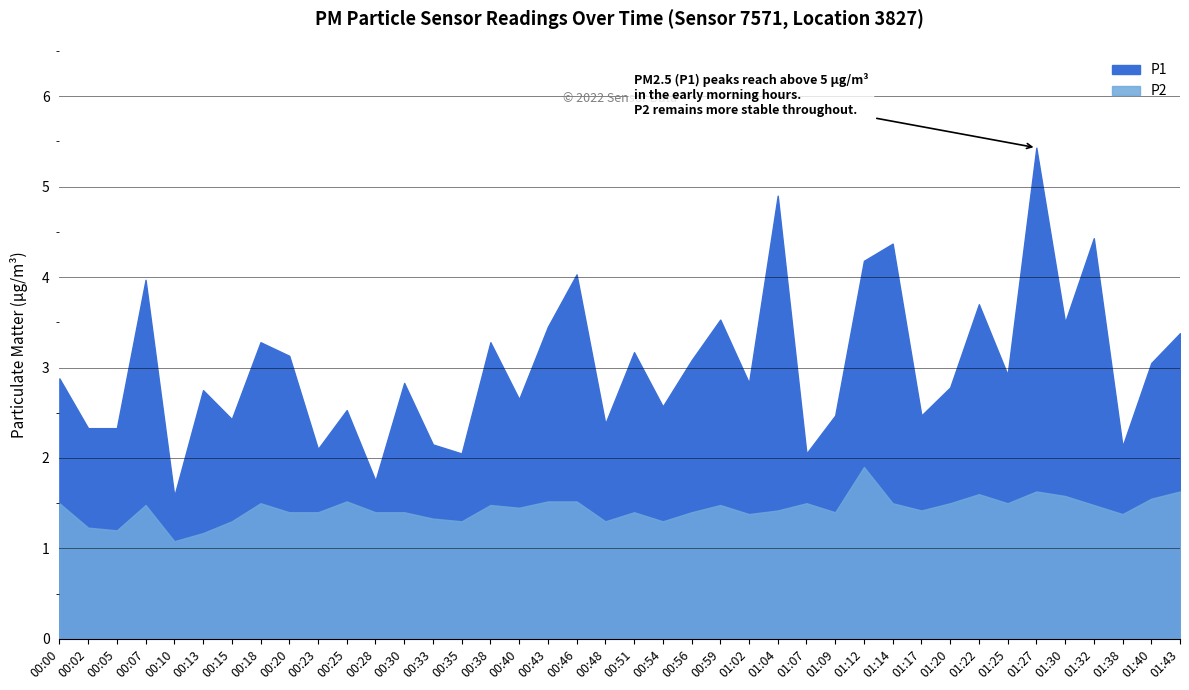

Is the value of P2 at 00:43 greater than the value of P1 at 00:54?

No